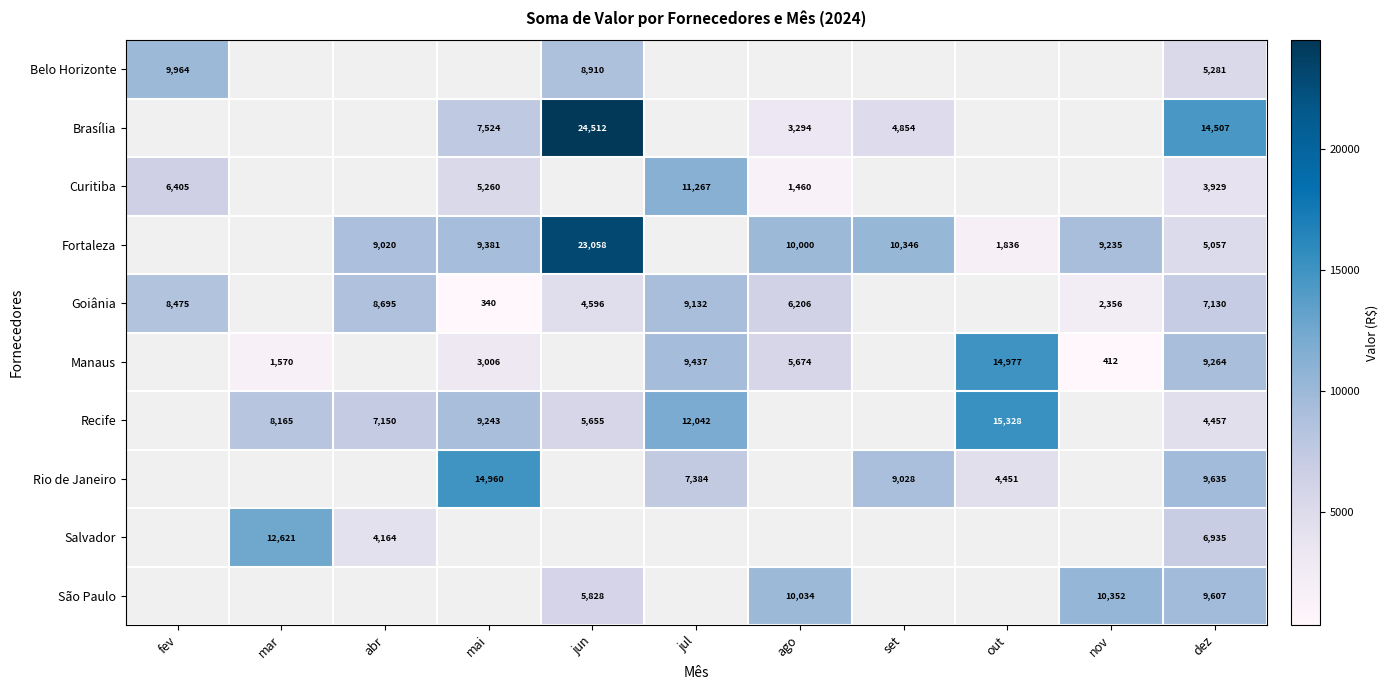

At which category is the sum across all series the highest?

dez